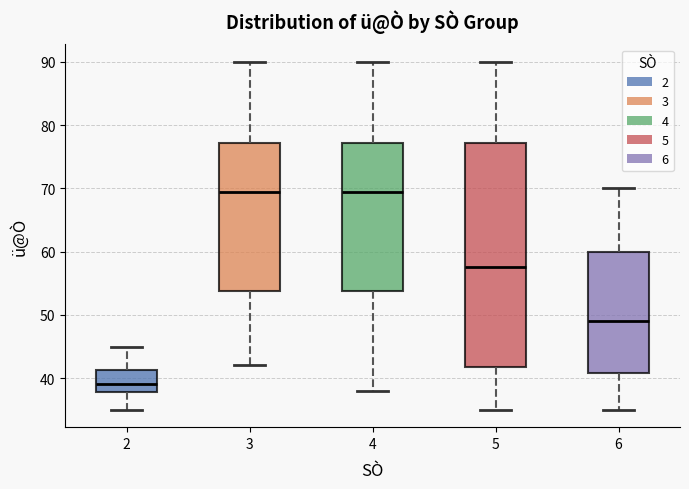

Comparing the boxes themselves (not the whiskers), which one is the tallest?

5